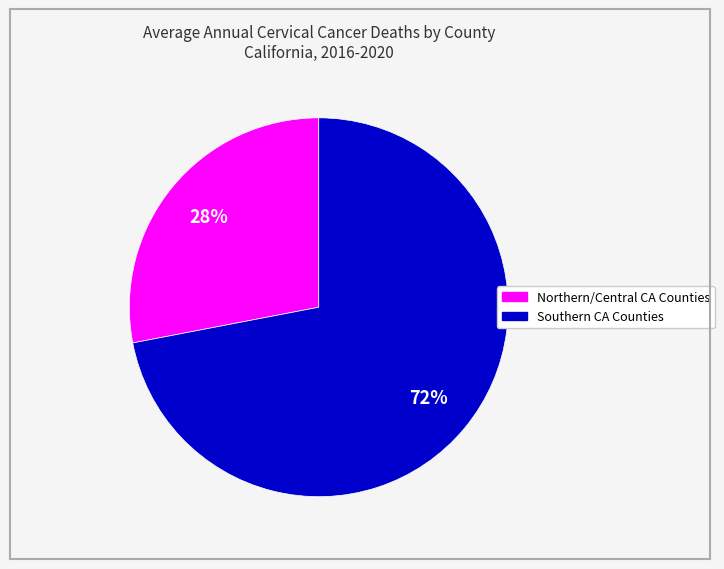

To the nearest percent, what is the difference between the largest and smallest slice percentages?

44%